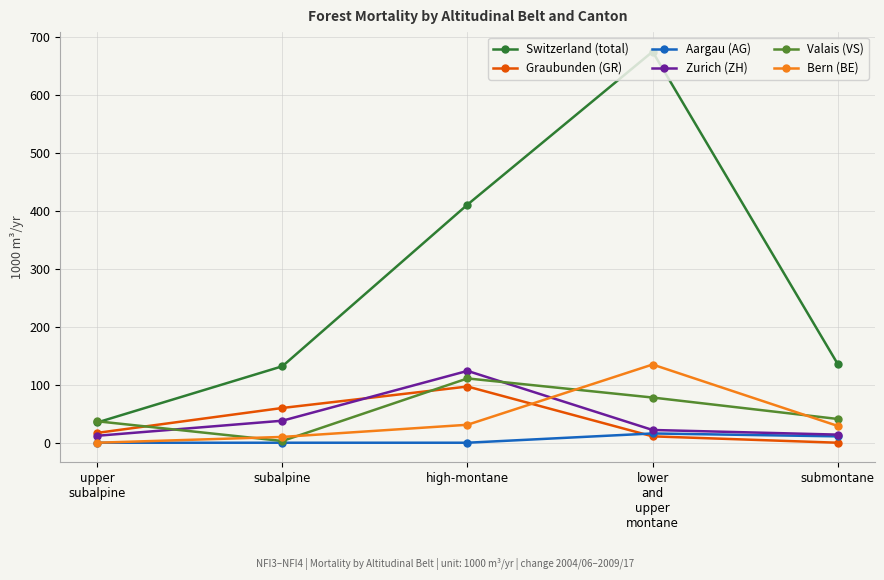

True or false: Switzerland (total) and Aargau (AG) intersect in this chart.

False